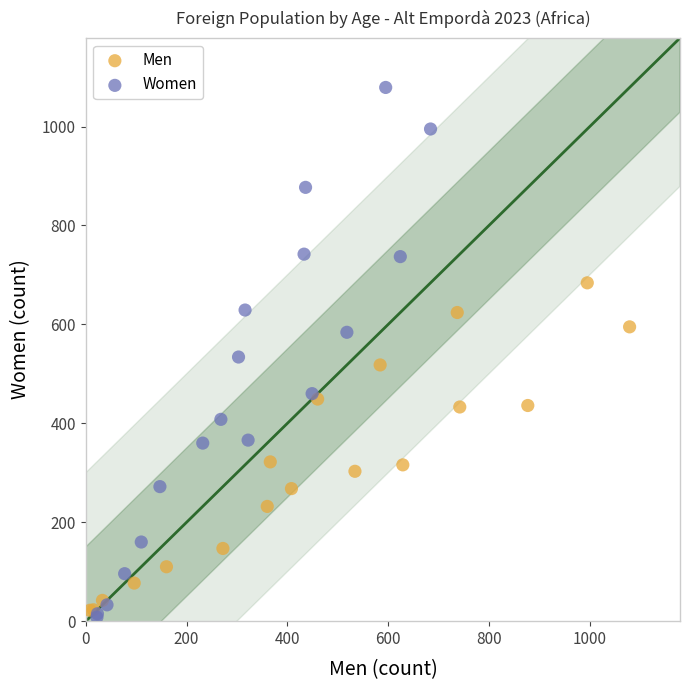

Which series contains the lowest Y value?

Women